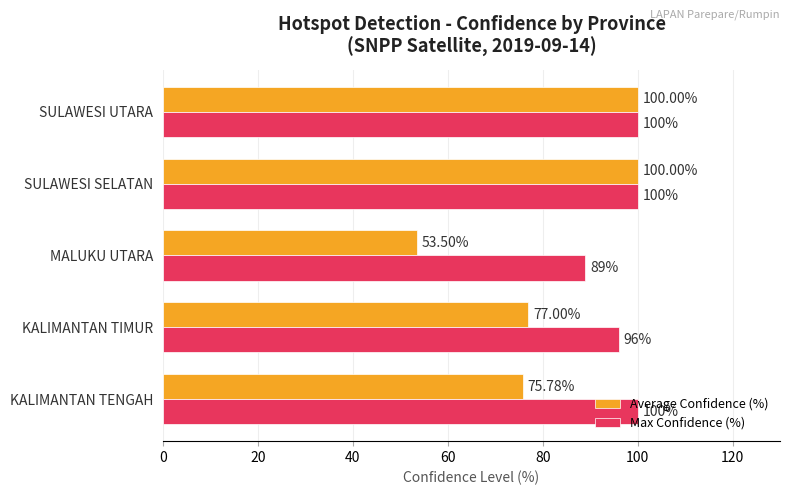

What is the difference between the Max Confidence (%) values at KALIMANTAN TENGAH and MALUKU UTARA?

11.0